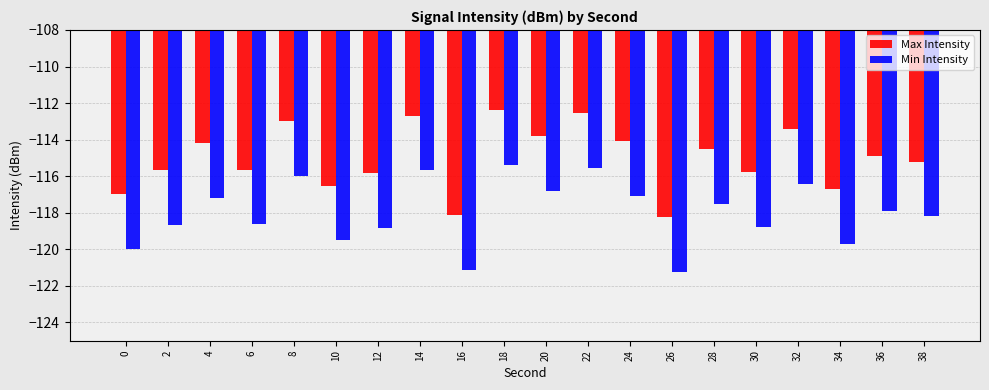

What is the greatest value displayed?

-112.4